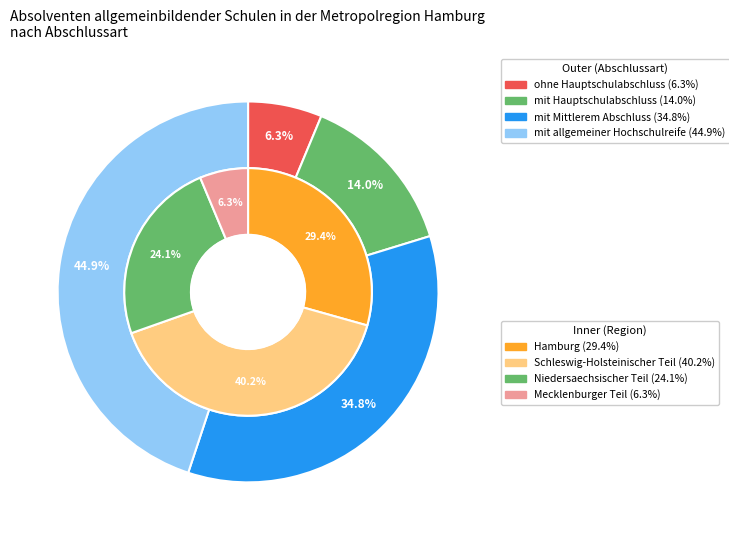

Is it true that mit allgemeiner Hochschulreife is 45% of the pie?

True